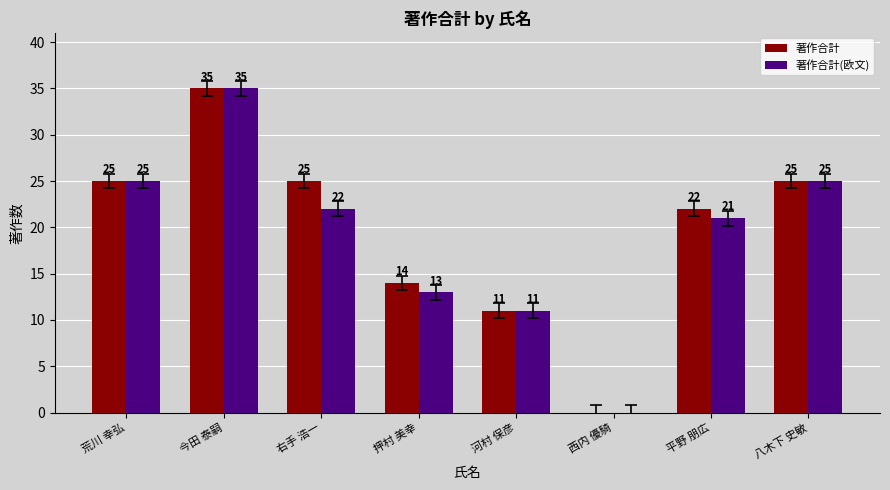

How many positive values does the 著作合計(欧文) series have?

7